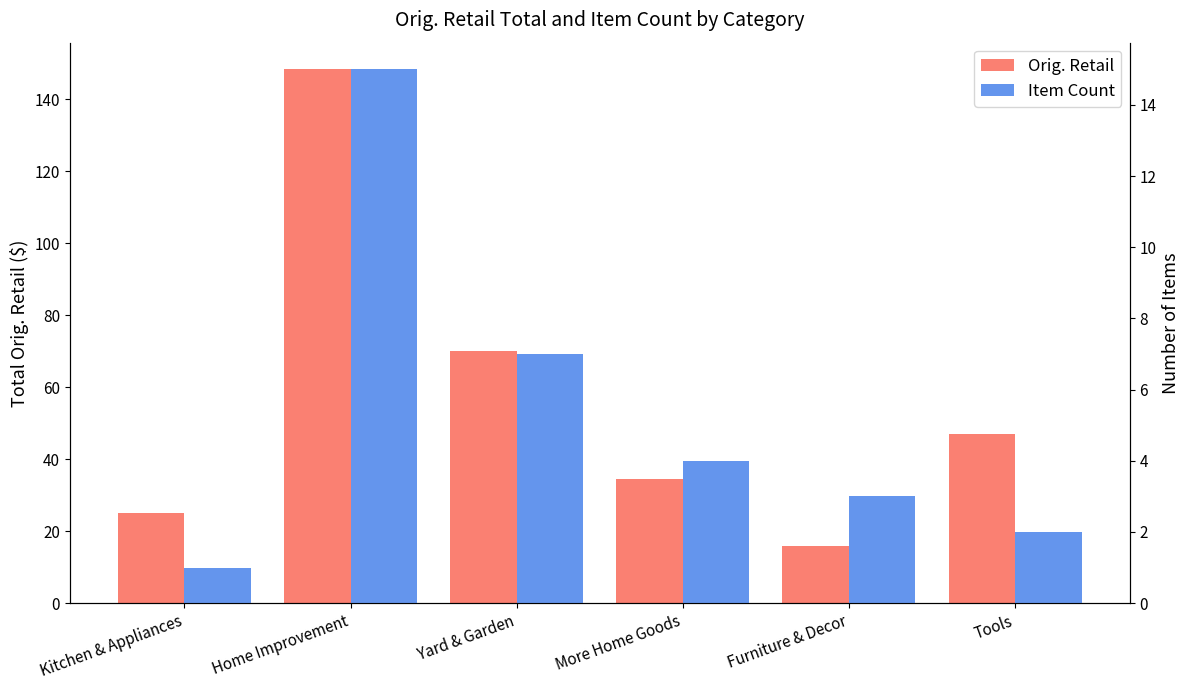

What are all the series names shown in the legend?

Orig. Retail, Item Count